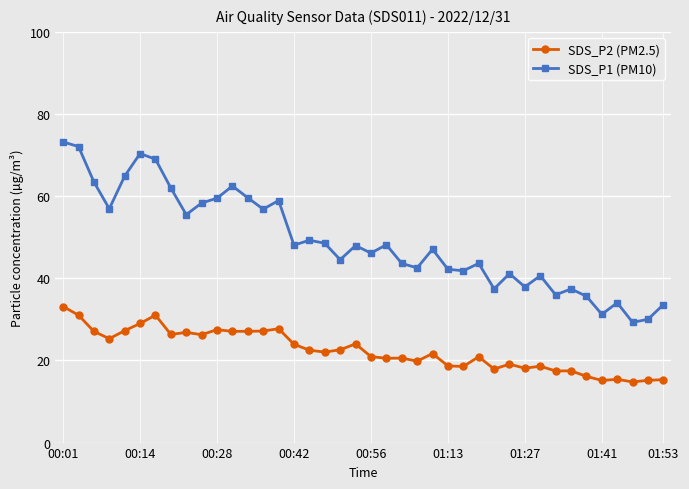

How many interior local valleys does the SDS_P1 (PM10) series have?

13